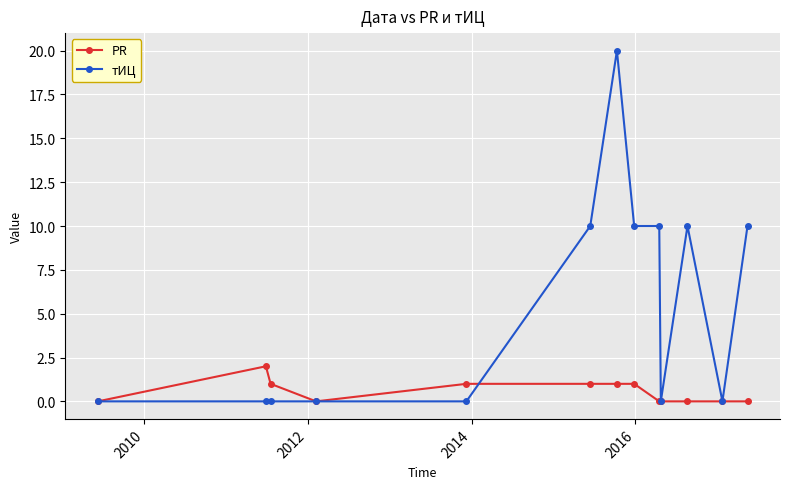

What is the highest value of the тИЦ series?

20